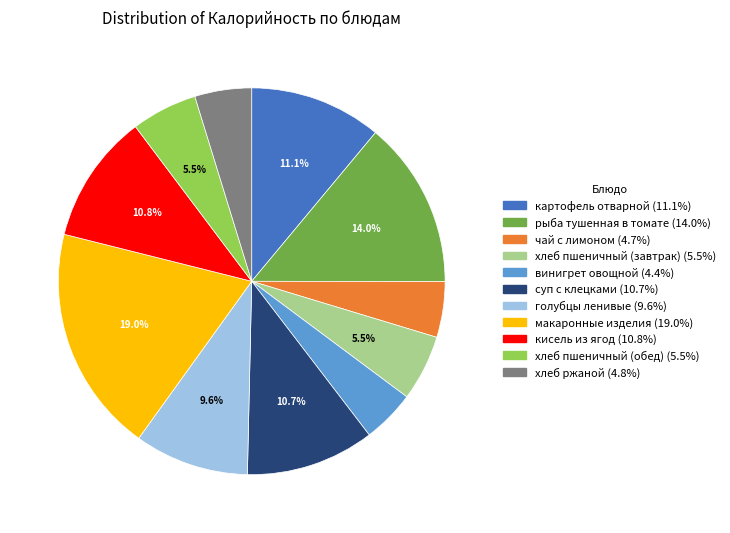

What percentage is NOT represented by хлеб пшеничный (завтрак)?

94.5%